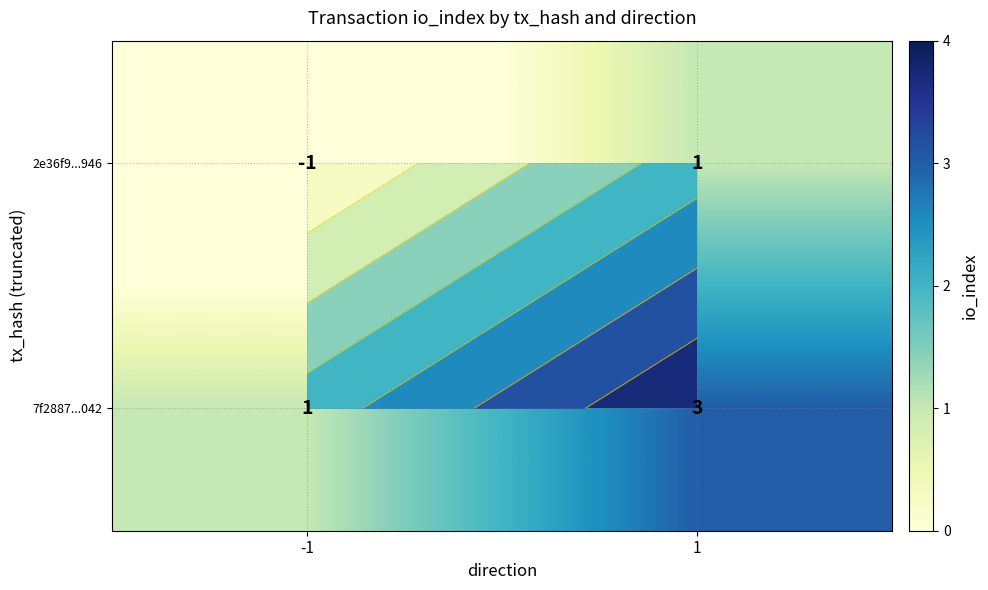

Which has a higher value, 1 or -1?

1